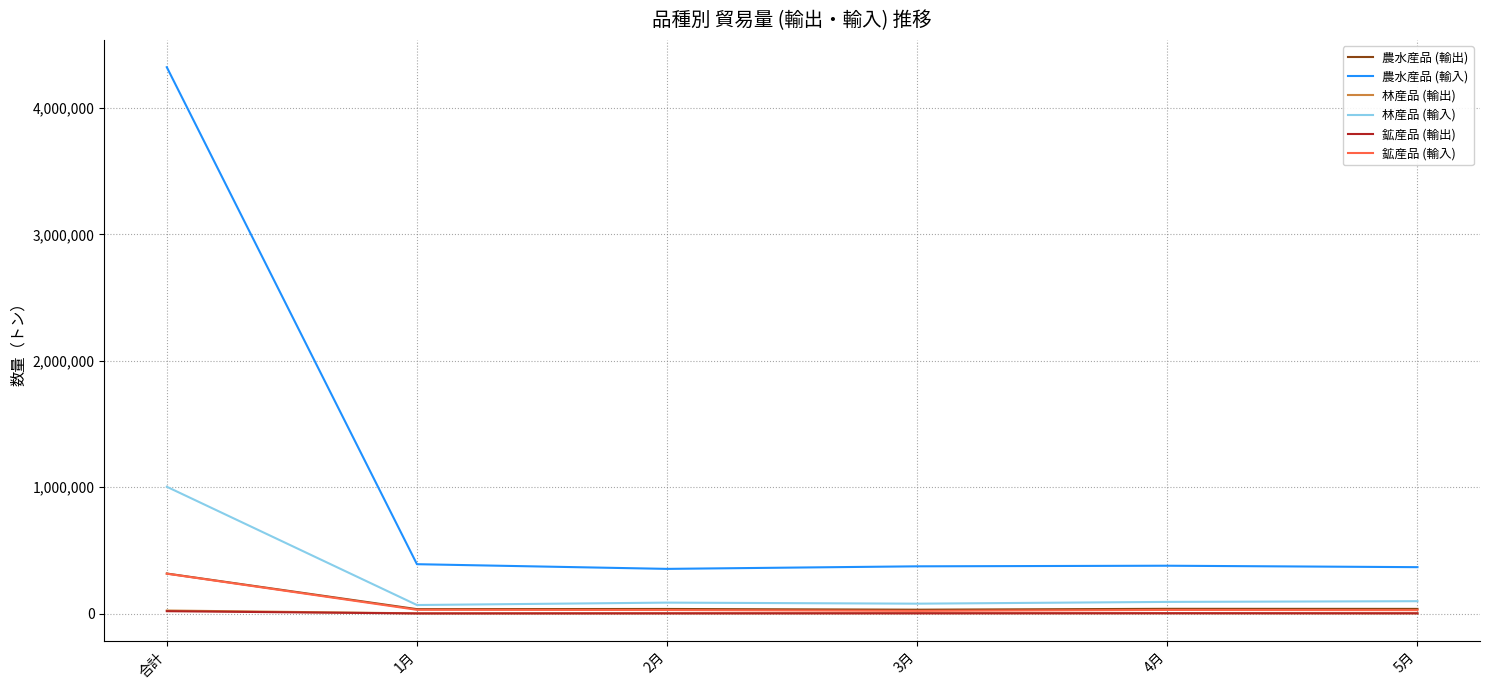

True or false: 農水産品 (輸出) and 農水産品 (輸入) cross at least once.

False